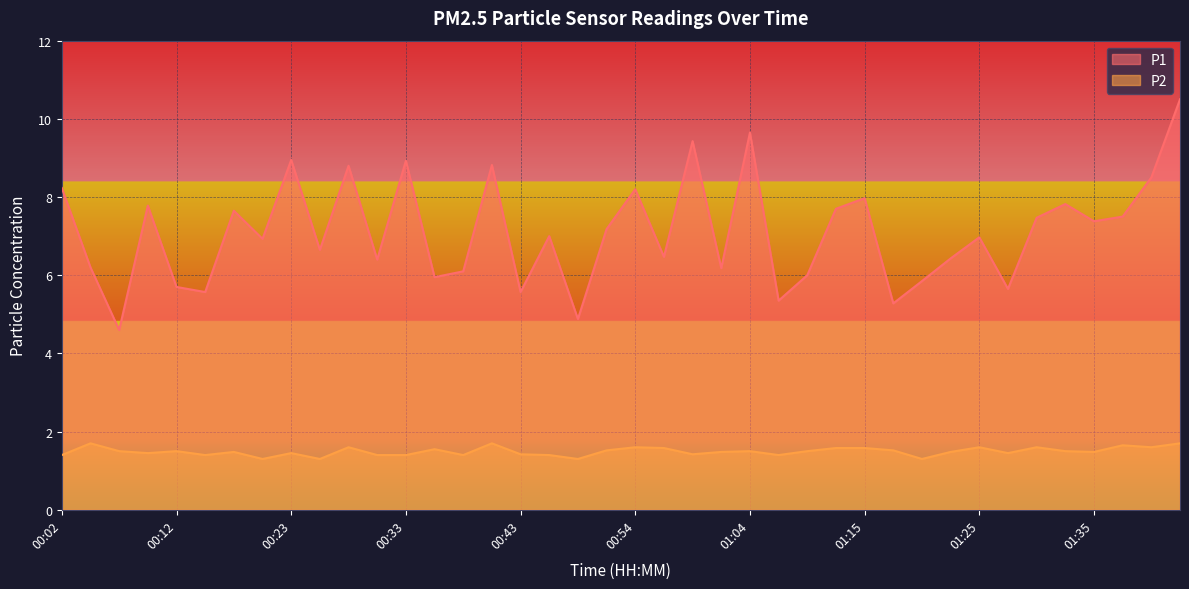

Between 00:38 and 01:25, which is larger?

01:25